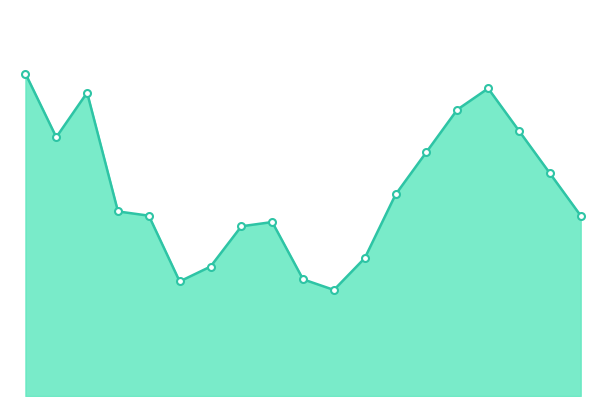

Is this an area chart (filled region under the line)?

Yes